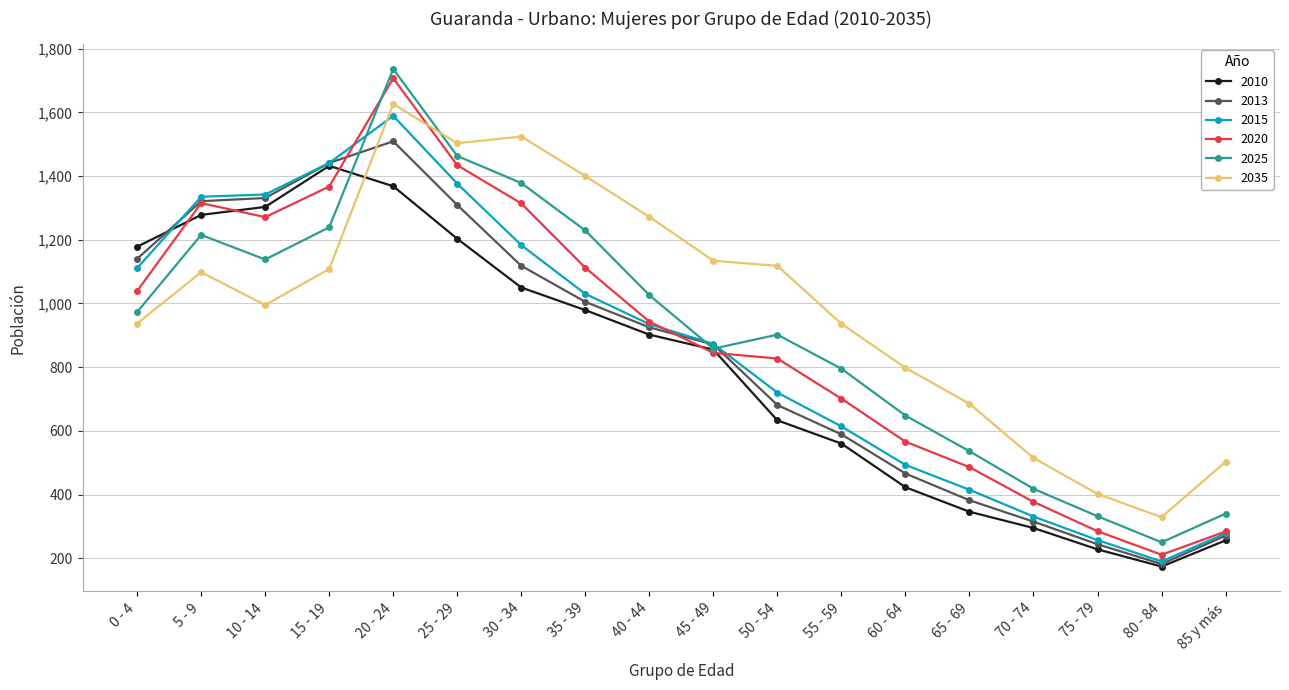

What is the sum of all 2020 values?

16084